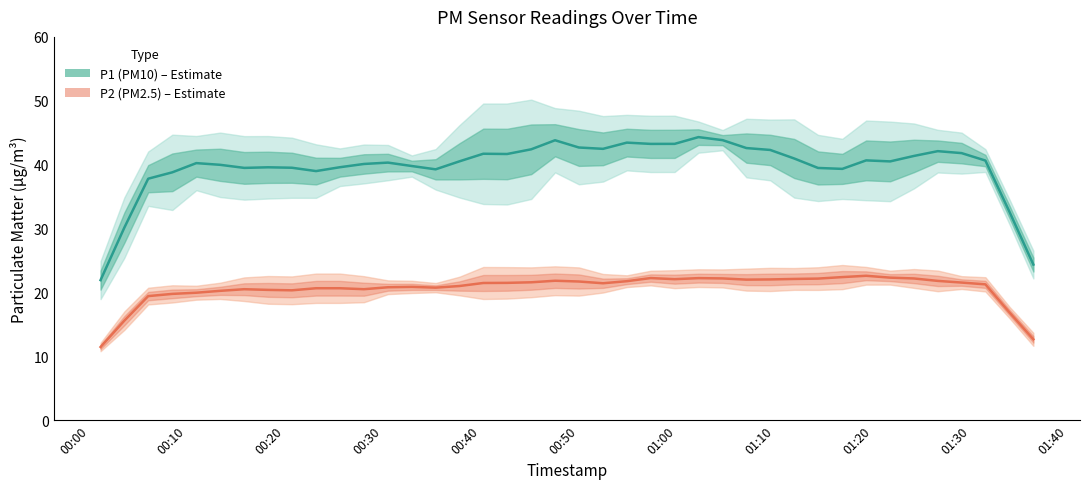

What is the highest value of the P2 series?

22.6